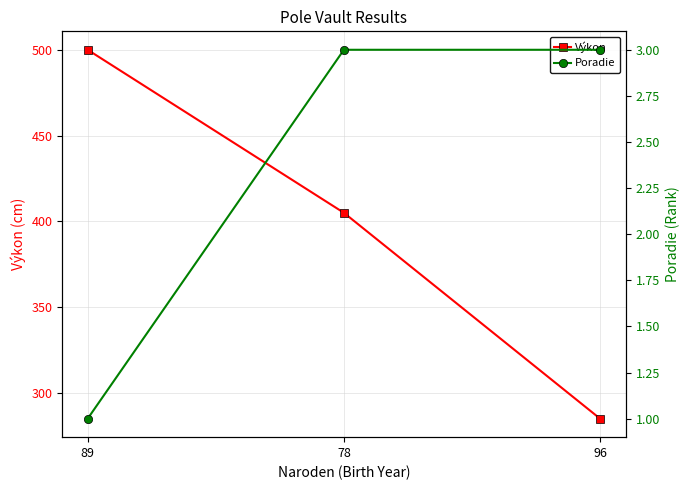

What is the value of the Poradie point at the 2nd from the left?

3